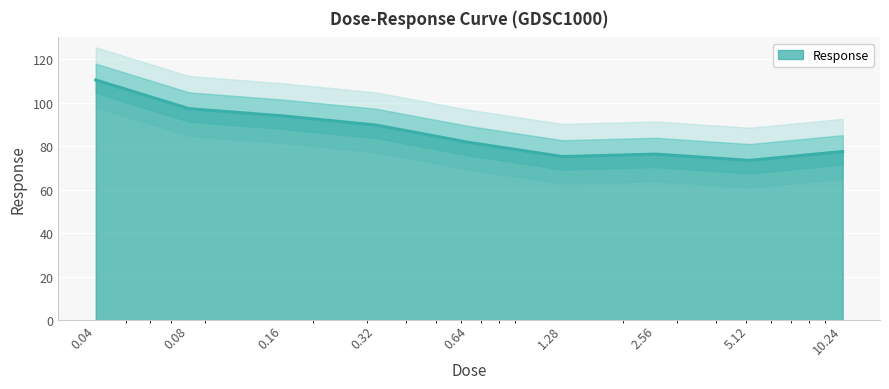

Rank the categories by value from lowest to highest.

5.12, 1.28, 2.56, 10.24, 0.64, 0.32, 0.16, 0.08, 0.04